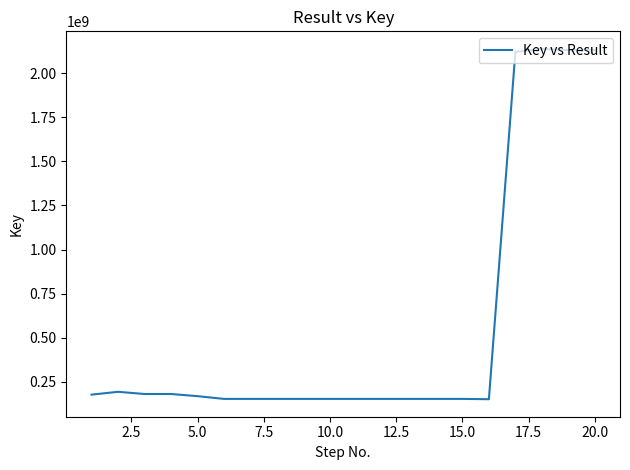

What is the difference between the maximum and minimum values?

1985761458